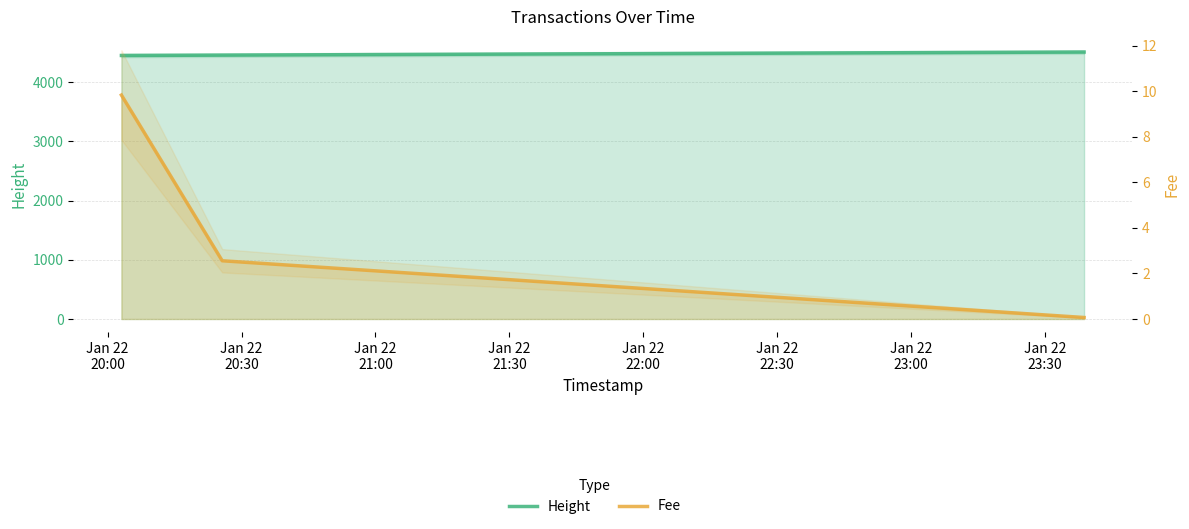

Rank the series by their maximum value, from highest to lowest.

Height, Fee